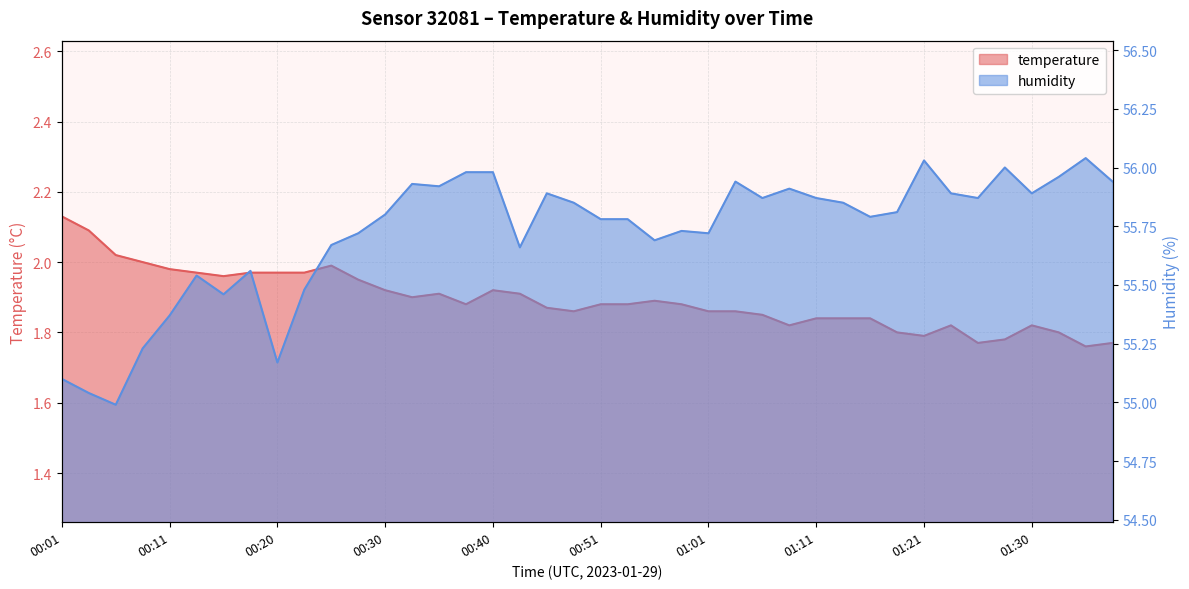

At which label is temperature closest to 1?

01:35